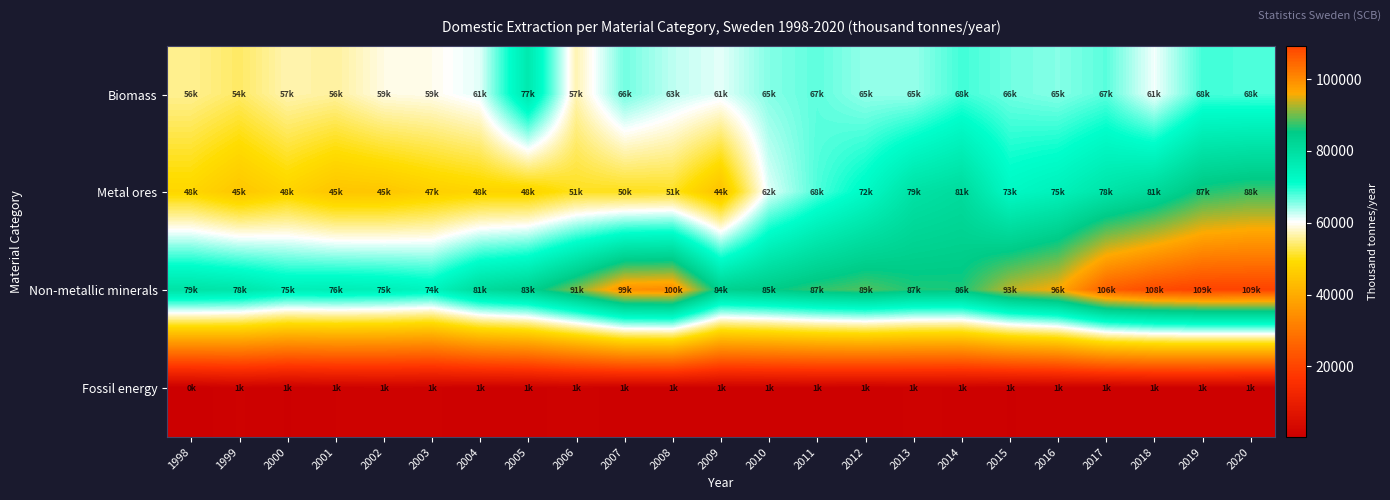

Which series has the widest spread of values?

Metal ores